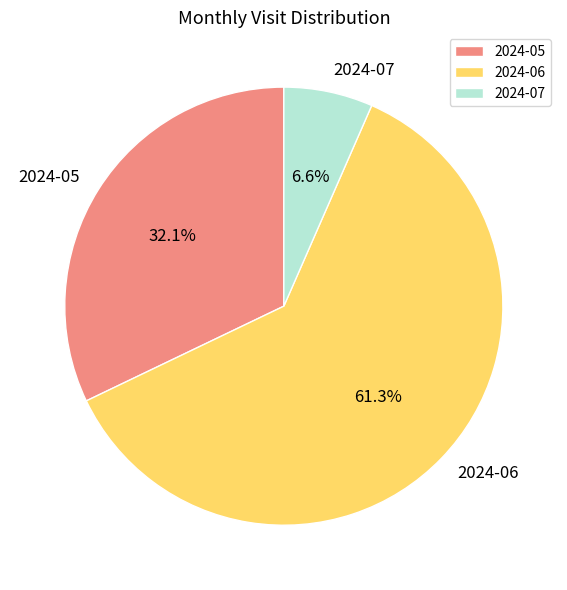

To the nearest percent, what portion does 2024-06 represent?

61%